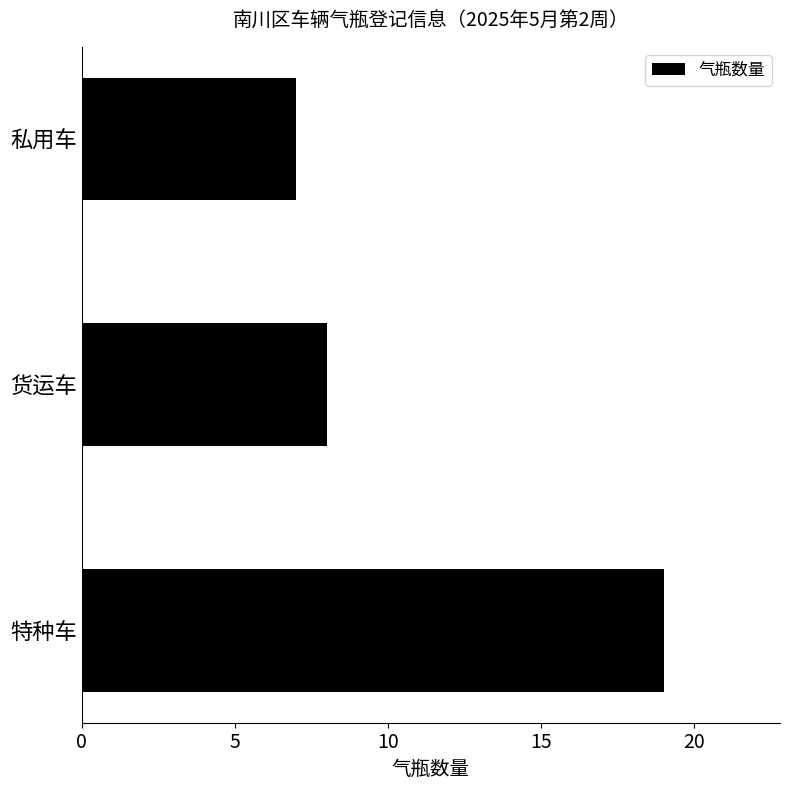

What is the greatest value displayed?

19